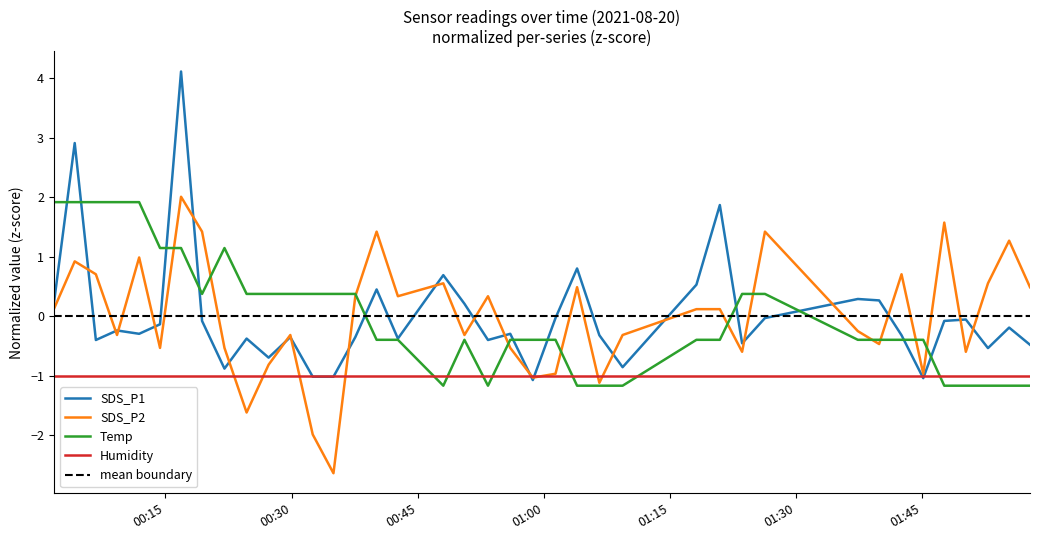

True or false: SDS_P2 has more than 2 interior local peaks.

True